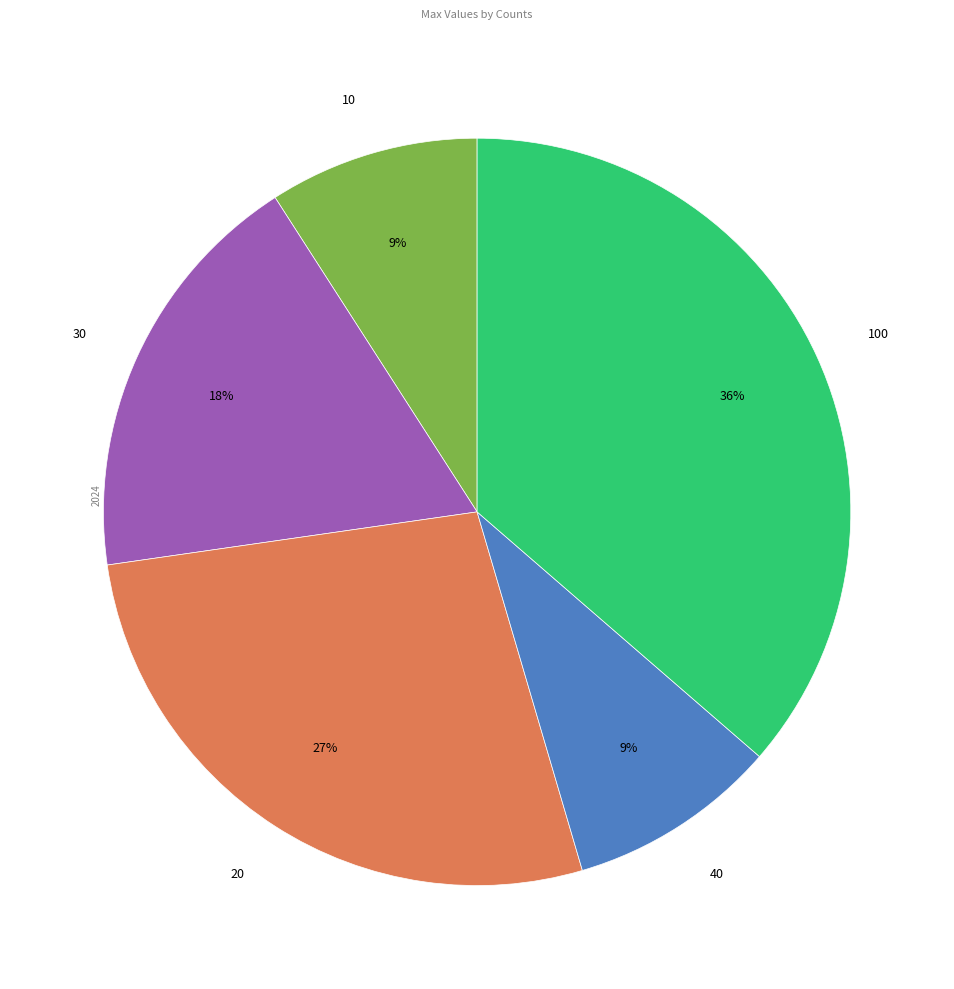

How many segments does this pie chart have?

5